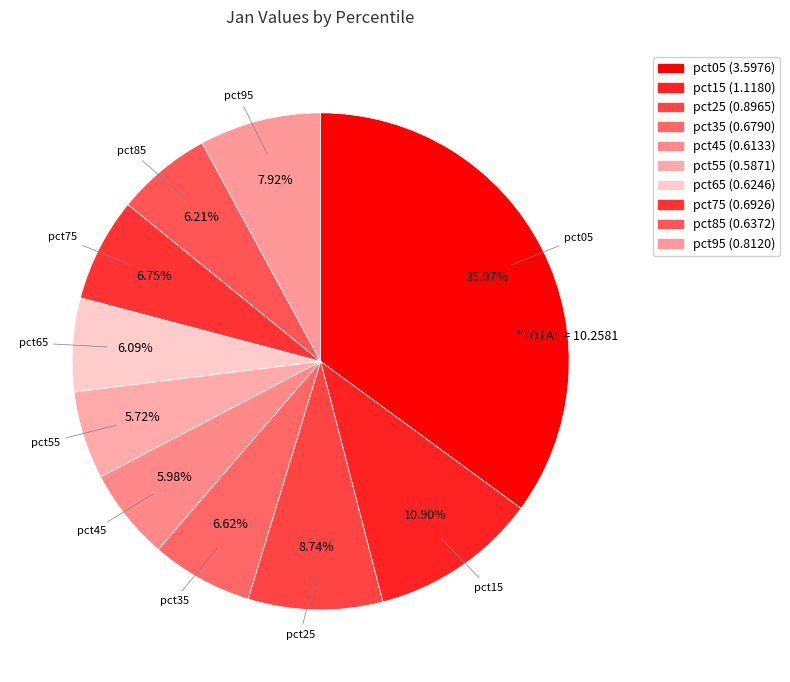

The pct95 slice represents 1% of the pie. True or false?

False